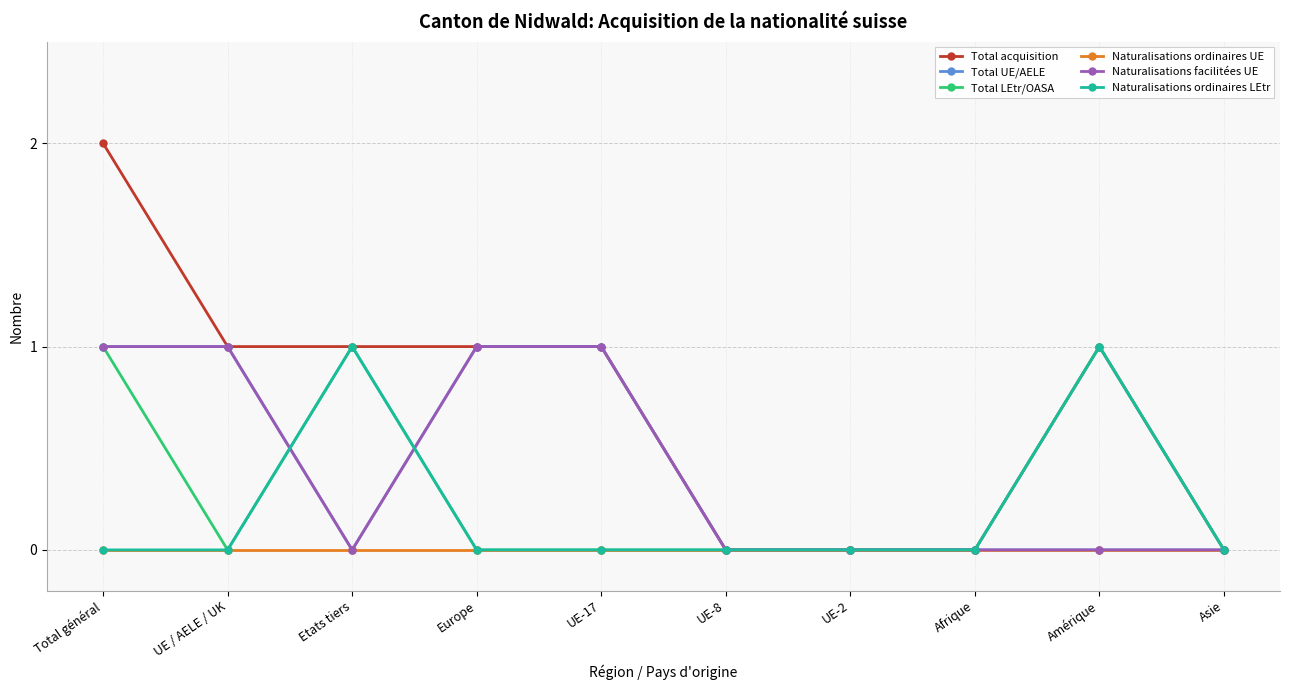

At which category does the chart reach its minimum across all series?

UE-8